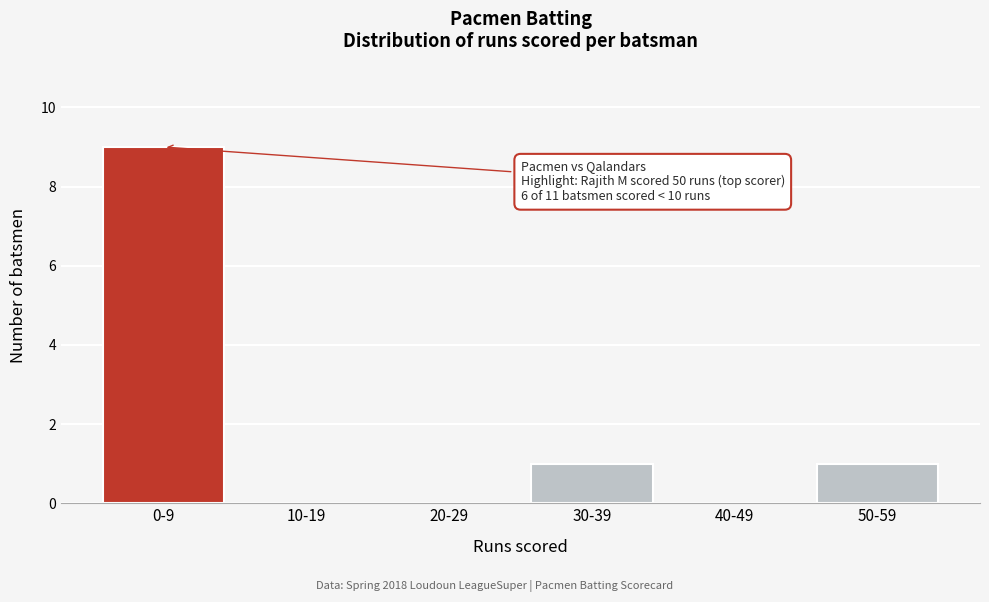

Reading left to right, transcribe all the data shown in this chart.

0-9=9	10-19=0	20-29=0	30-39=1	40-49=0	50-59=1